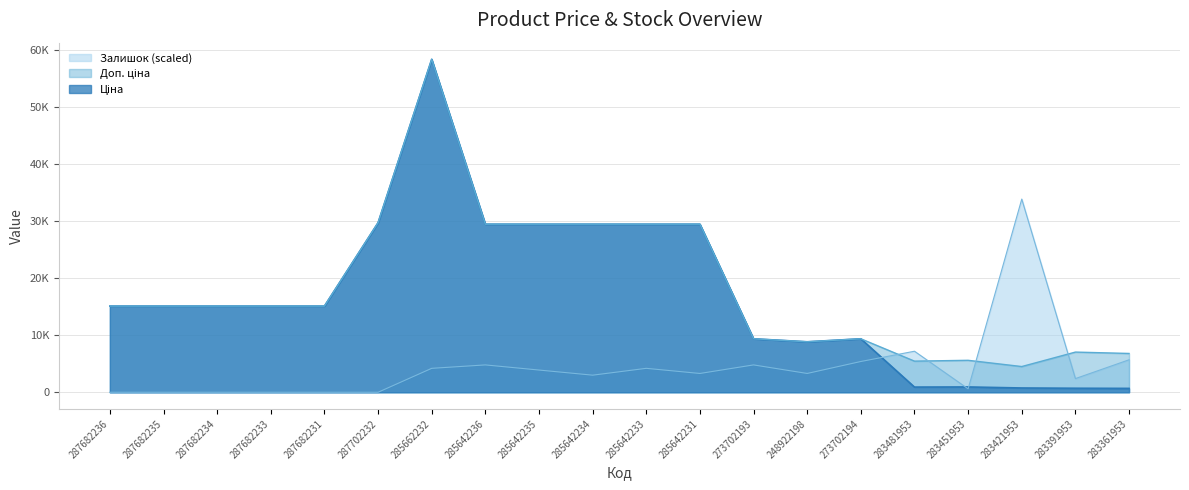

How many values in Залишок are above zero?

14